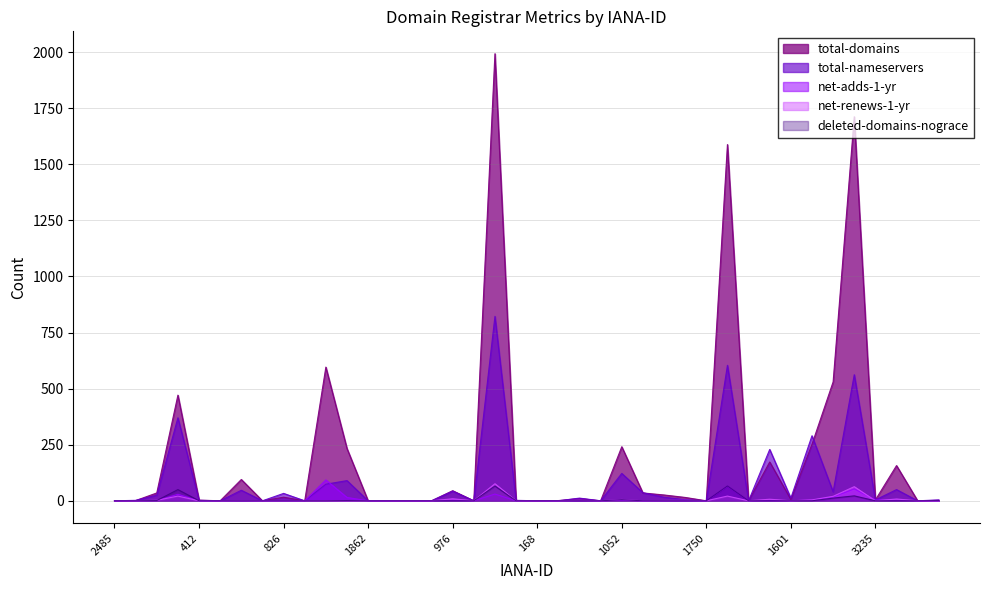

What is the total value across all series at 470?

143